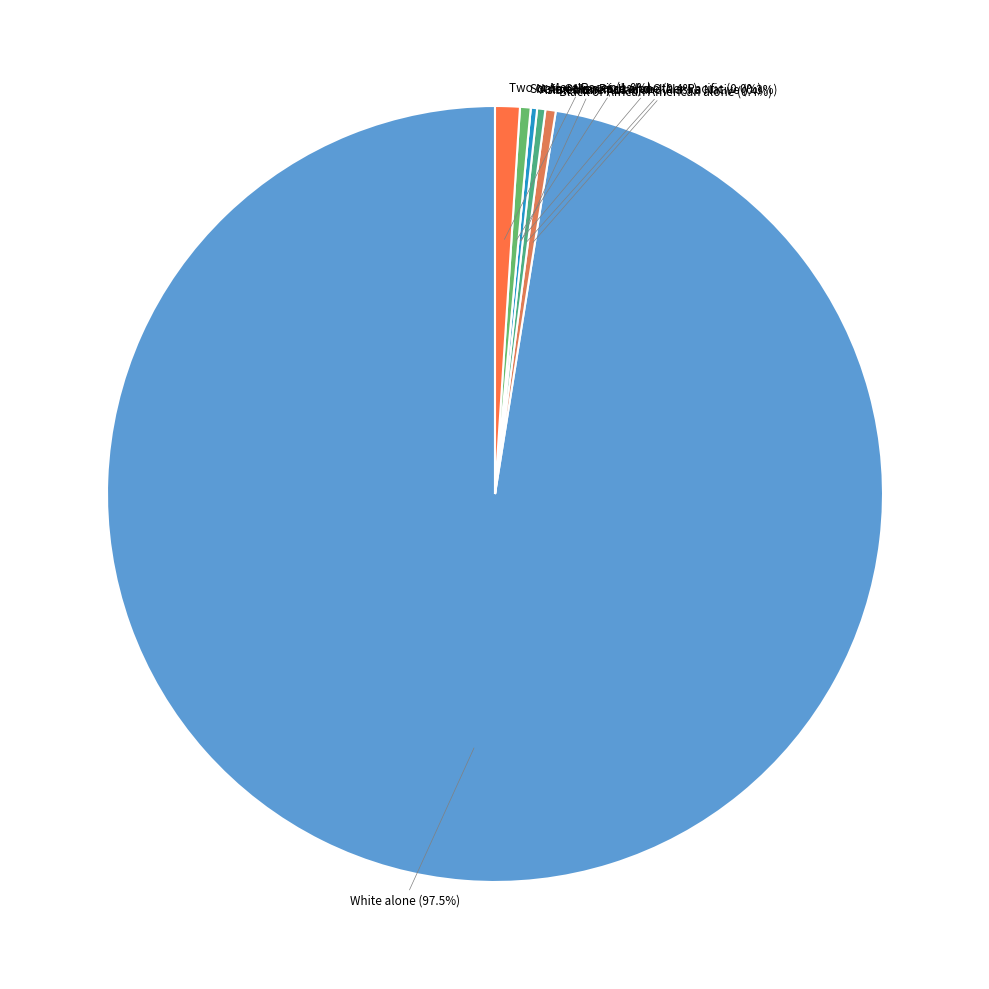

What is the change in value from White alone to Two or More Races?

-8732